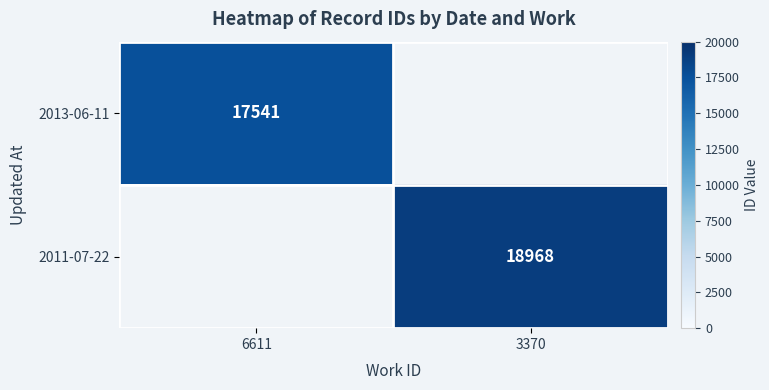

Is it true that 2011-07-22 equals 8432 at 3370?

False